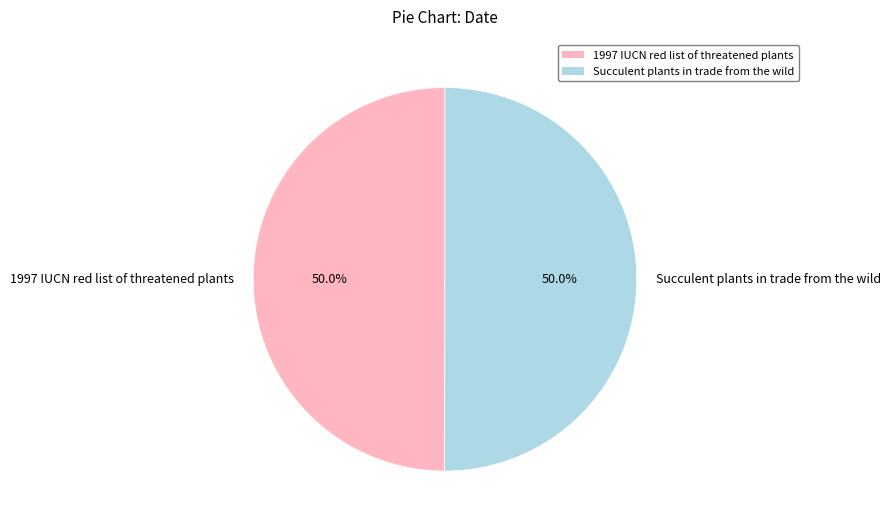

What is the ratio of the value at 1997 IUCN red list of threatened plants to the value at Succulent plants in trade from the wild?

1.0